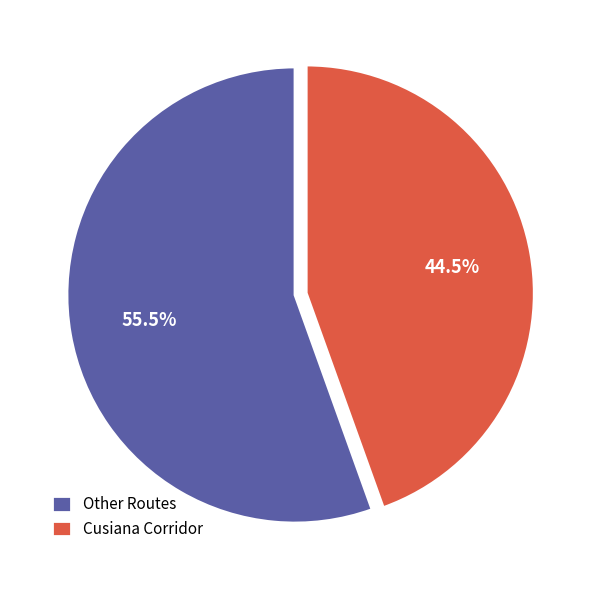

Which slice is the smallest?

Cusiana Corridor